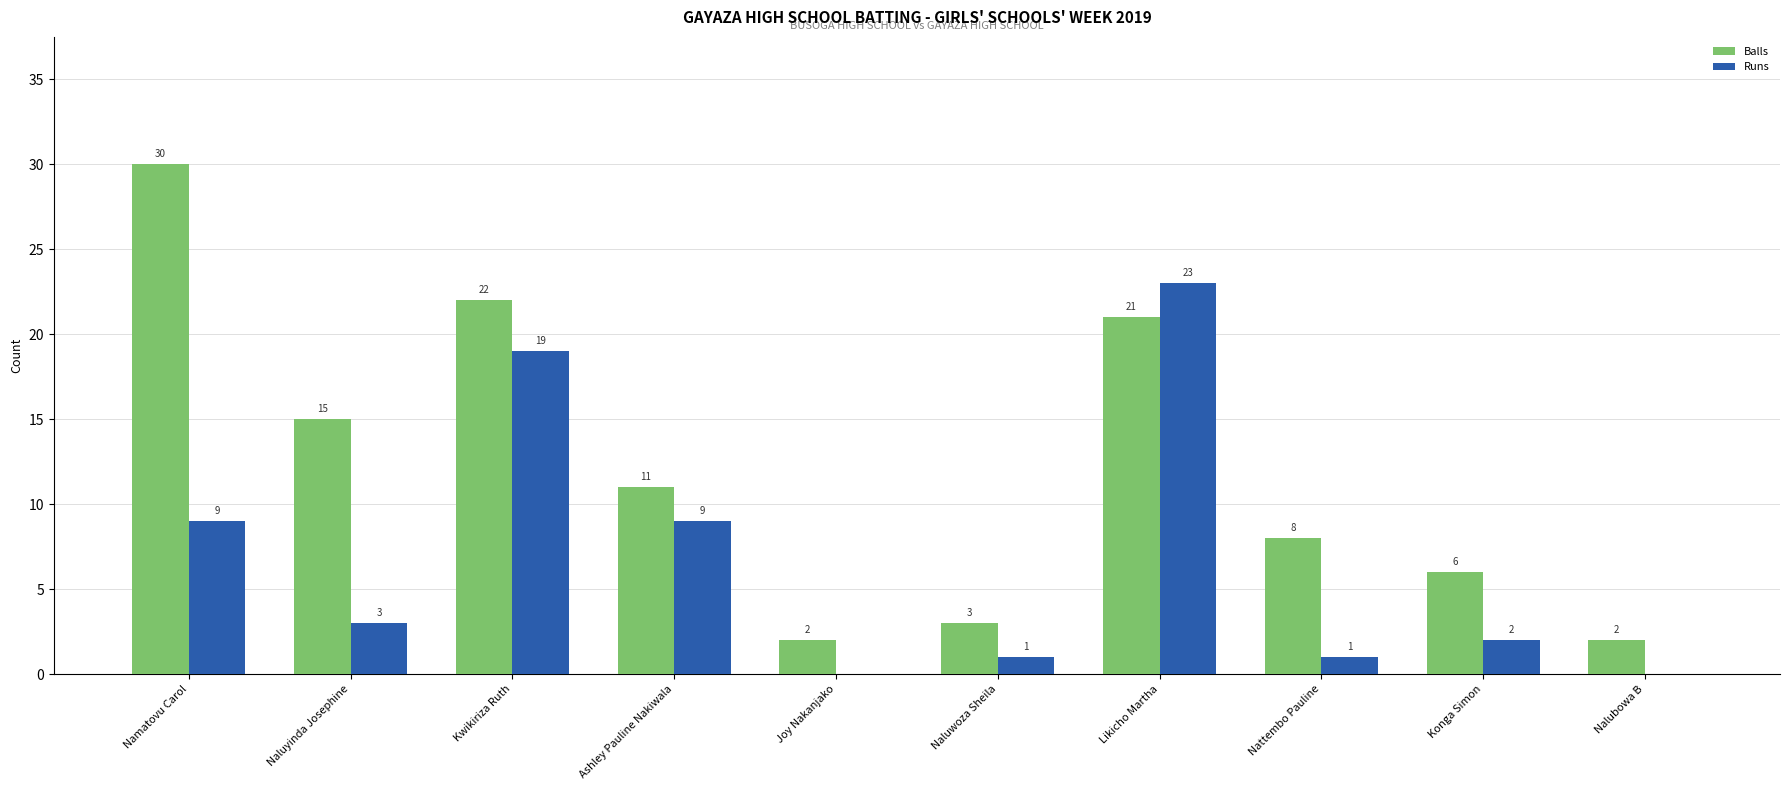

At which category is the sum across all series the highest?

Likicho Martha